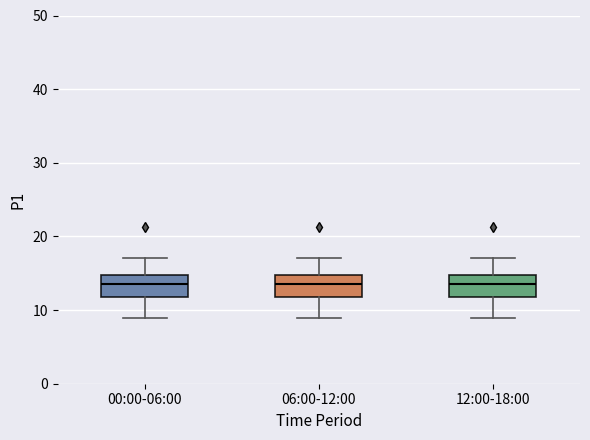

Reading left to right, transcribe this box plot: for each box, give where its median line is, the range the box spans, and where its two whiskers end, as read against the y-axis. The values are not printed on the chart, so give them approximately, as read against the axis.

00:00-06:00: median 14, box 12 to 15, whiskers 9 to 17
06:00-12:00: median 14, box 12 to 15, whiskers 9 to 17
12:00-18:00: median 14, box 12 to 15, whiskers 9 to 17